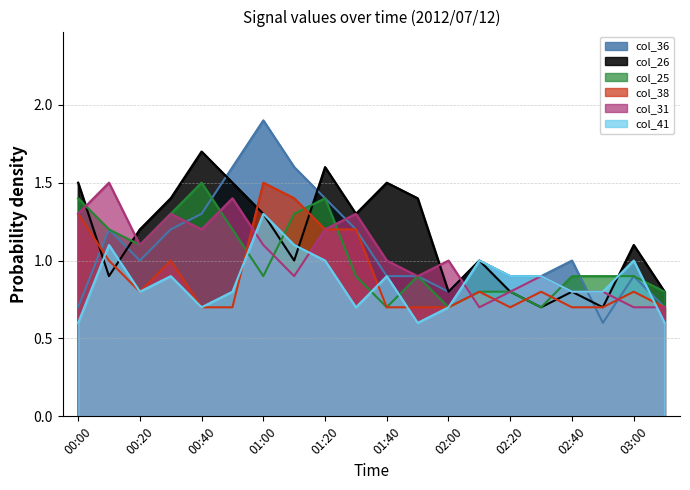

What is the difference between the col_38 values at 02:10 and 02:00?

0.1